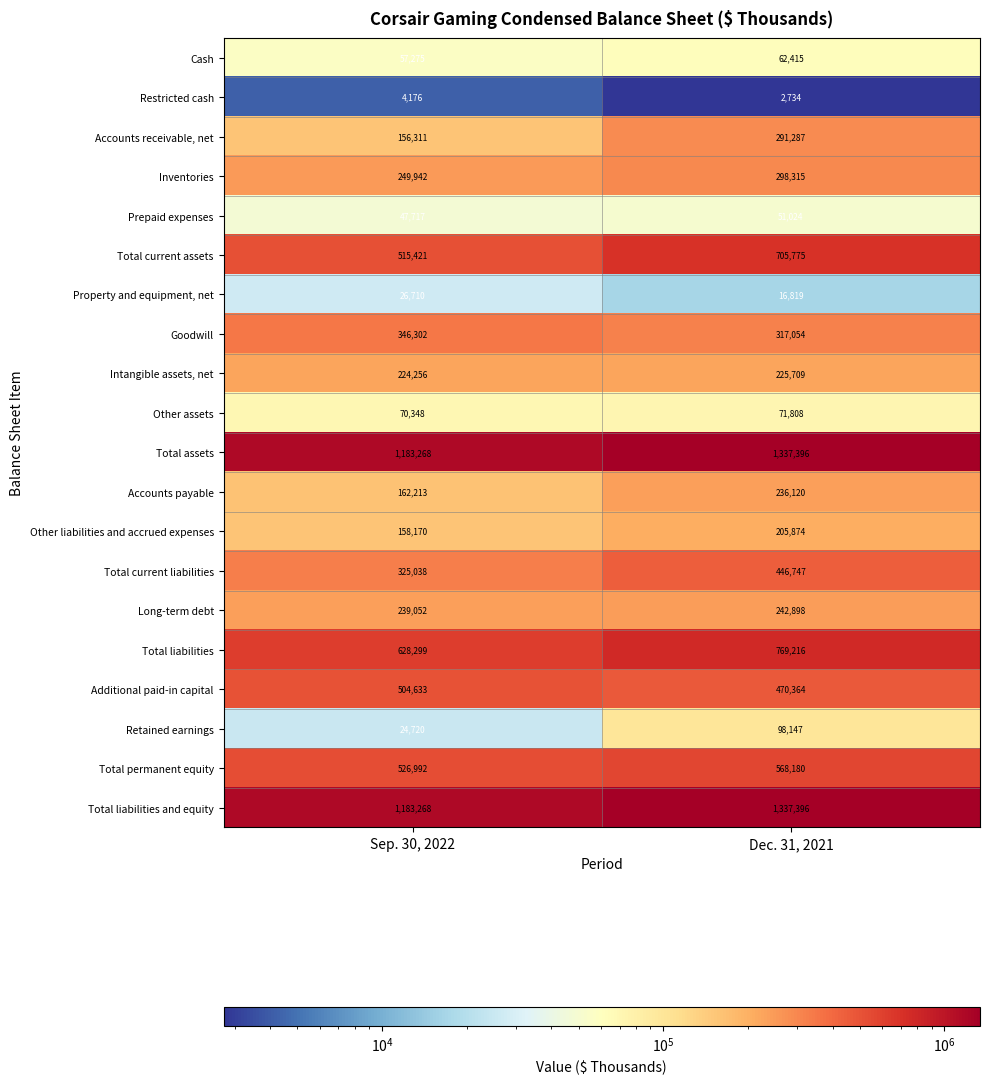

Is the value of Property and equipment, net at Dec. 31, 2021 greater than the value of Other assets at Dec. 31, 2021?

No